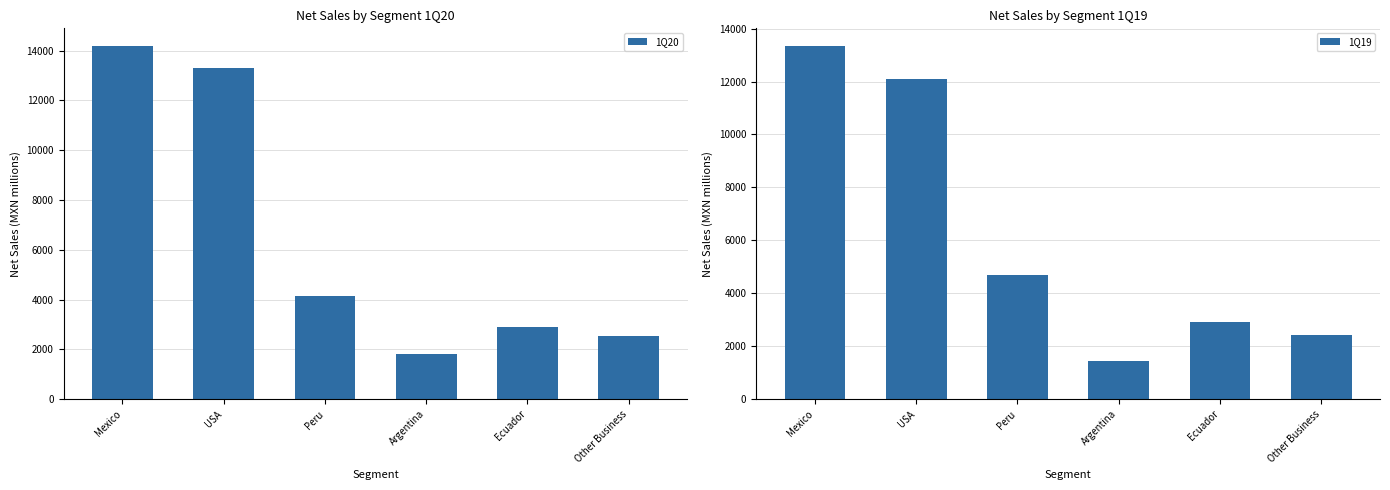

What is the total value across all series at Ecuador?

5806.3